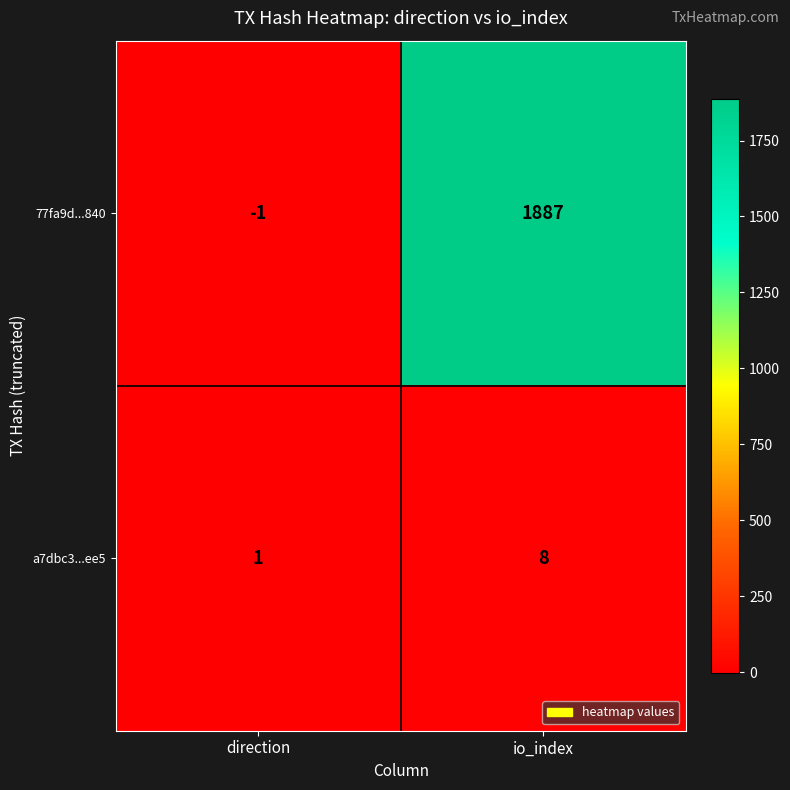

Which category has the highest value in the a7dbc3...ee5 series?

io_index